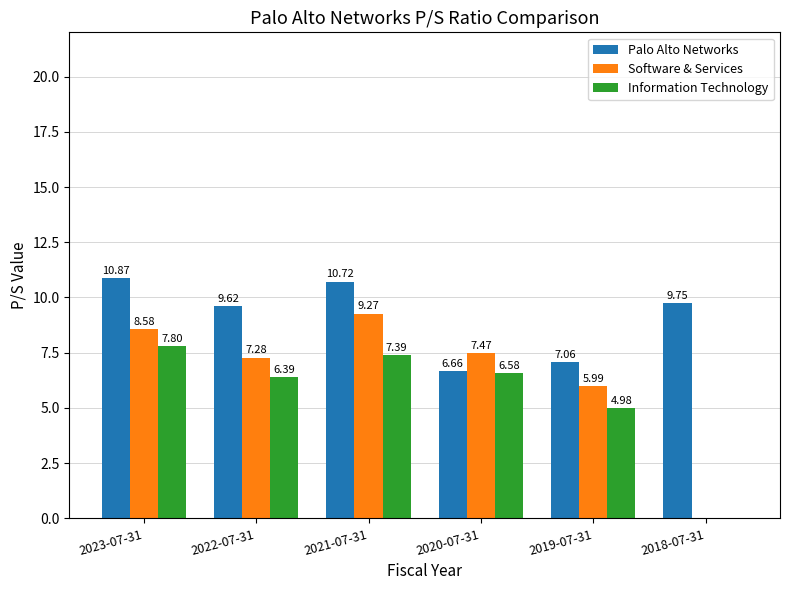

Count the number of categories in the chart.

6